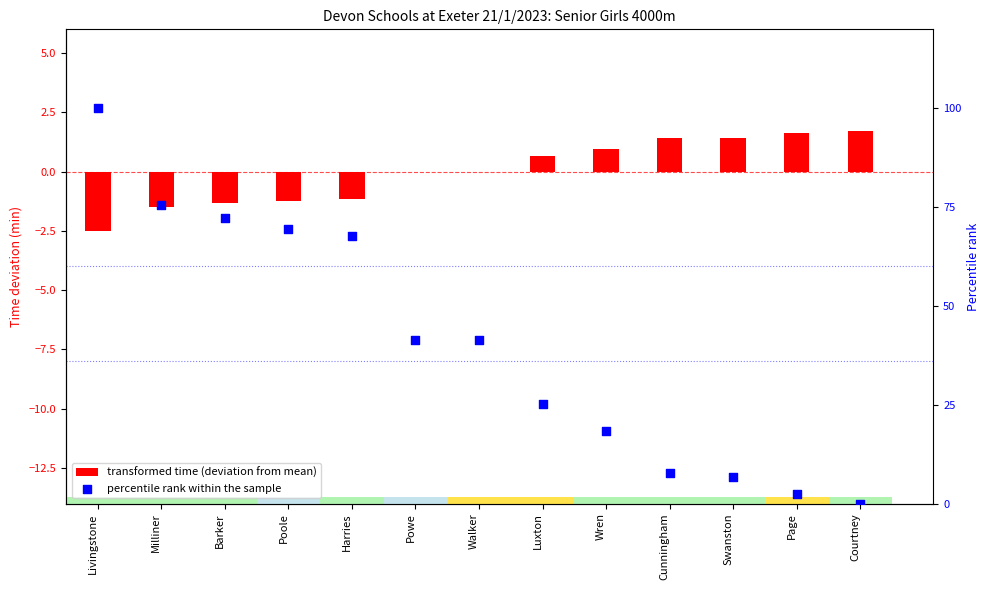

At which category is the sum across all series the highest?

Livingstone